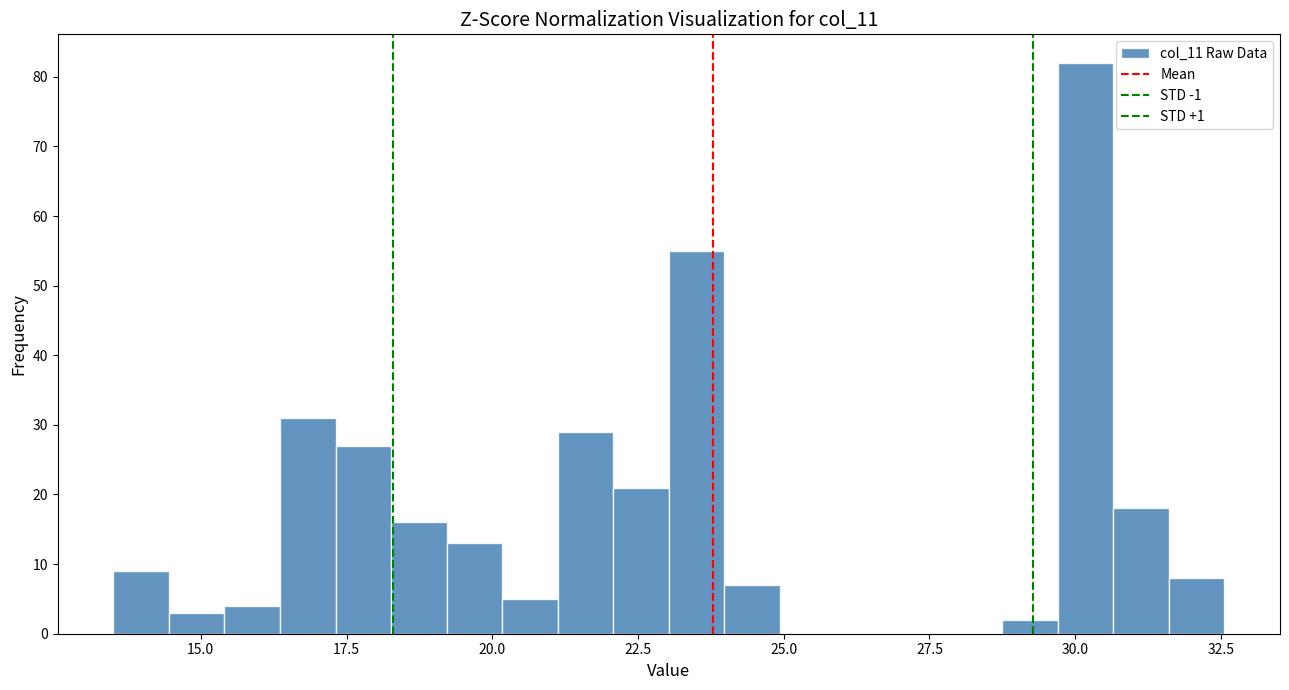

Around what value on the x-axis is the tallest bar? Give the approximate position of its centre, as read against the axis.

30.0